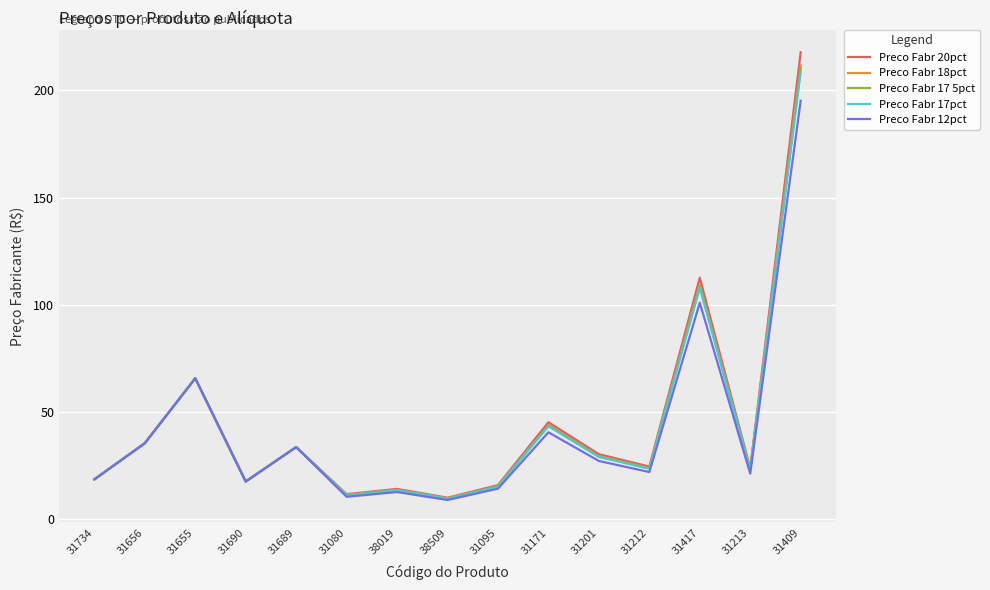

Is the value of Preco Fabr 18pct at 31212 greater than the value of Preco Fabr 17pct at 31095?

Yes